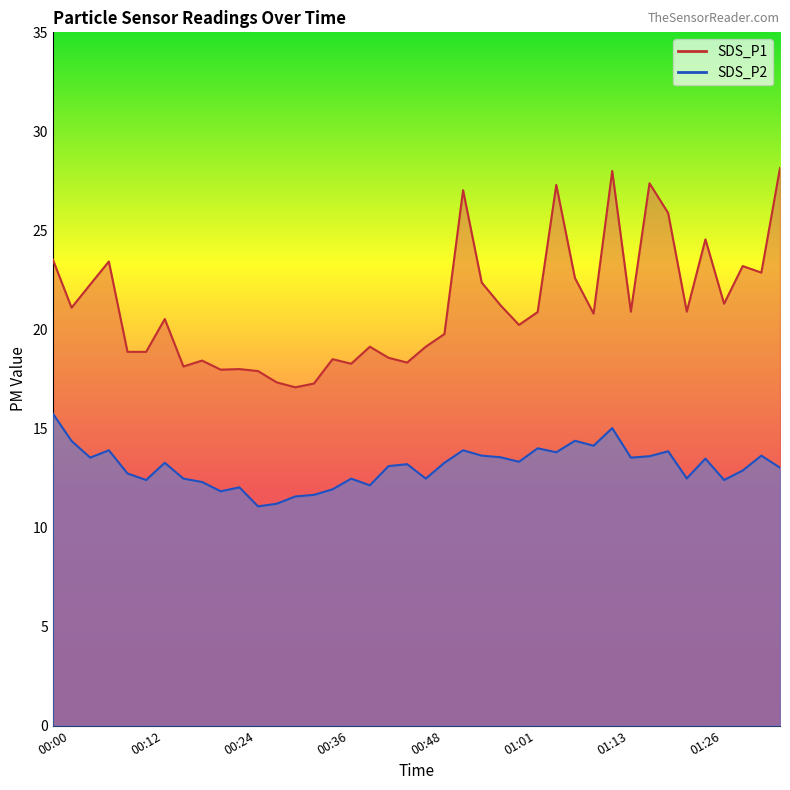

Is it true that SDS_P1 equals 27.4 at 01:18?

True